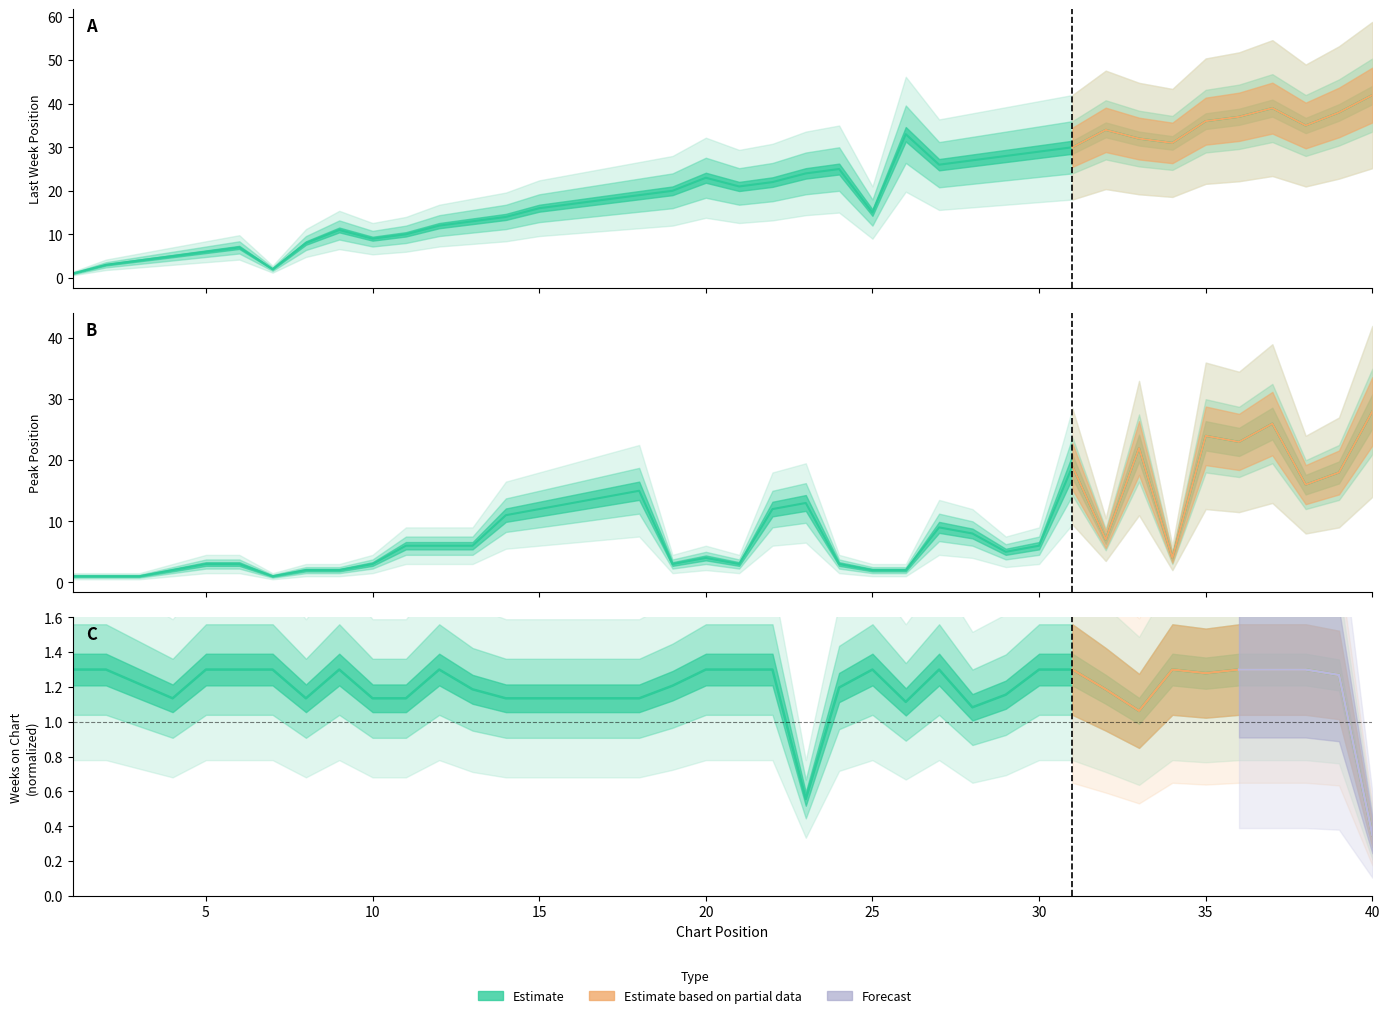

At how many categories does at least one series exceed 10?

30